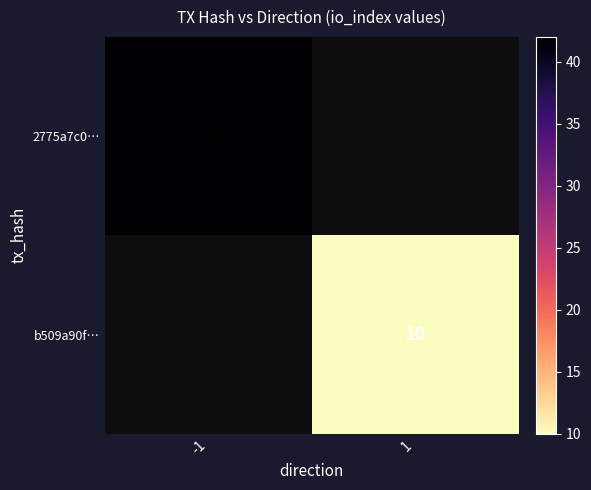

The b509a90f… series shows 10 at 1. True or false?

True